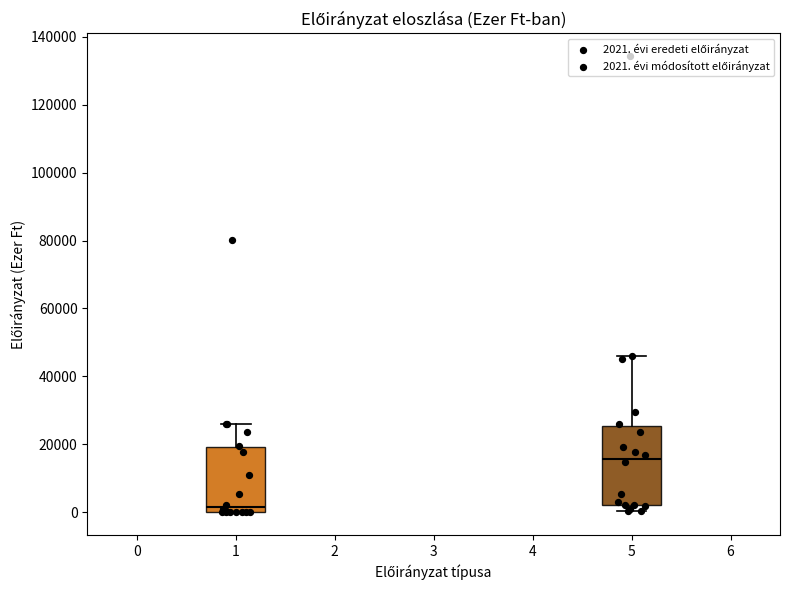

Reading left to right, read every box against the y-axis: the position of its median line, the range the box covers, and the ends of its whiskers. The values are not printed on the chart, so give them approximately, as read against the axis.

1: median 2000, box 0 to 20000, whiskers 0 to 26000
5: median 16000, box 2000 to 26000, whiskers 0 to 46000